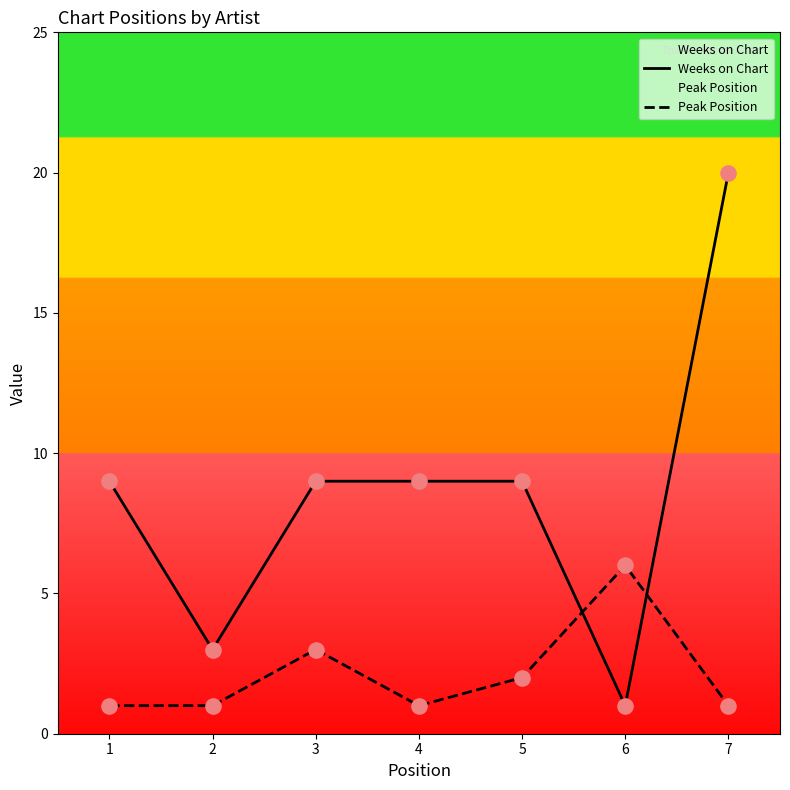

Which series contains the lowest Y value?

Weeks on Chart